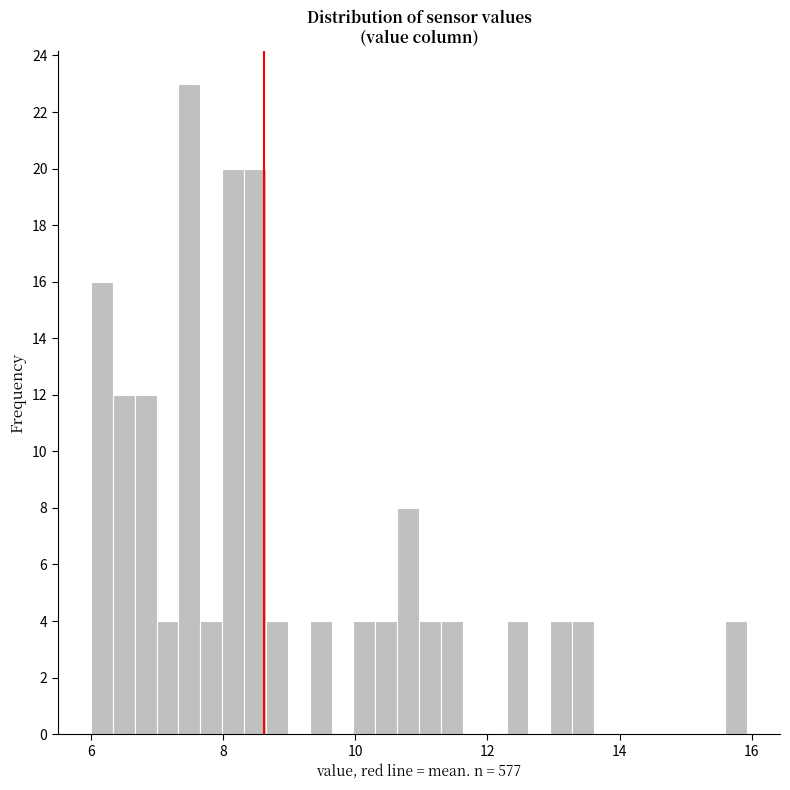

Around what value on the x-axis is the tallest bar? Give the approximate position of its centre, as read against the axis.

7.4